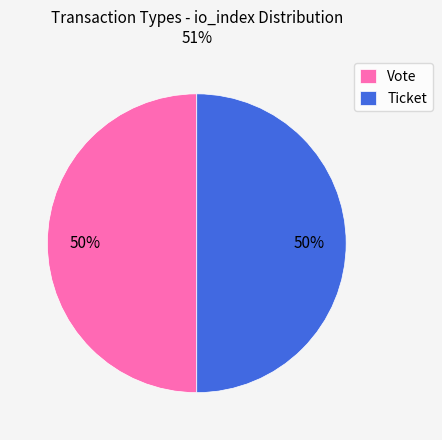

How many slices are in this pie chart?

2